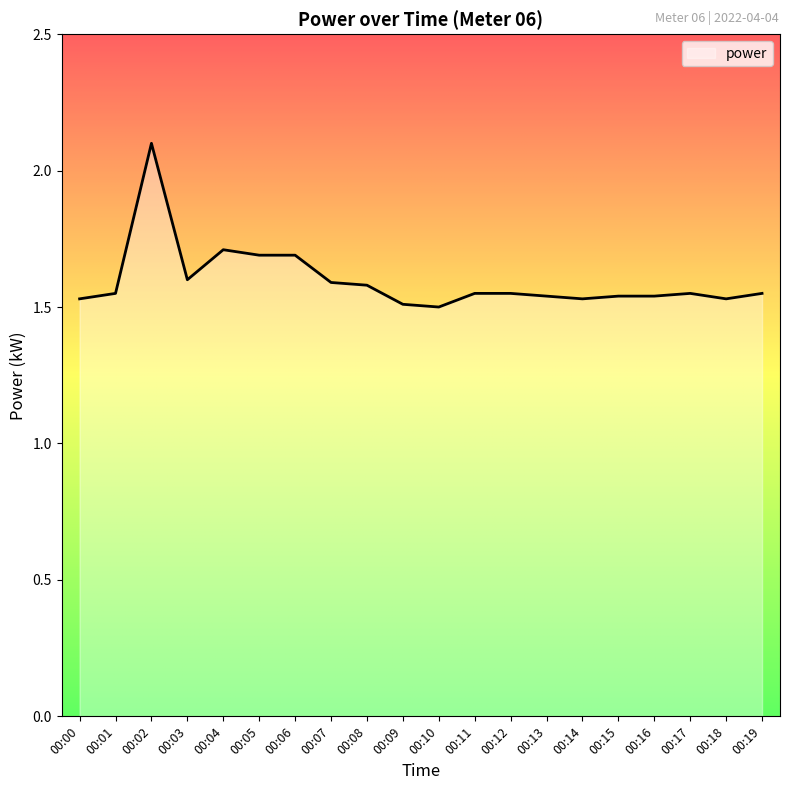

Which has a higher value, 00:07 or 00:15?

00:07